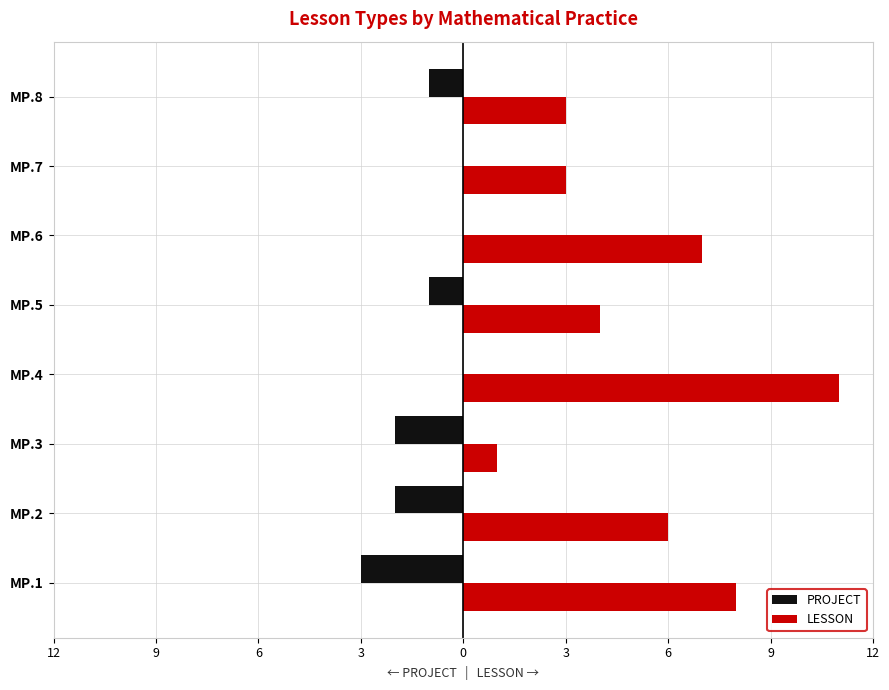

What is the greatest value displayed?

11